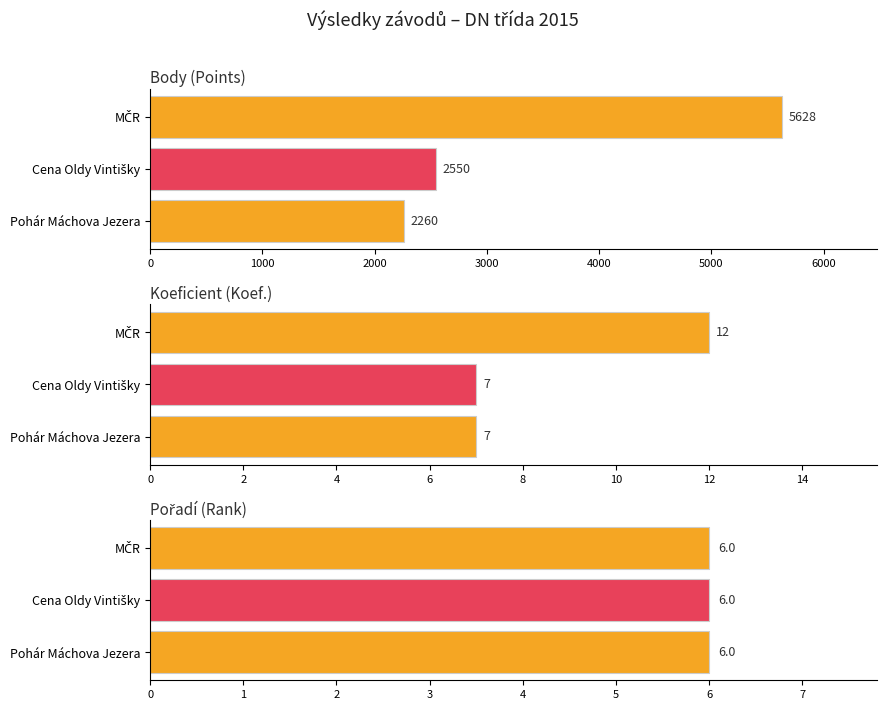

What is the label of the 2nd bar from the left?

Cena Oldy Vintišky